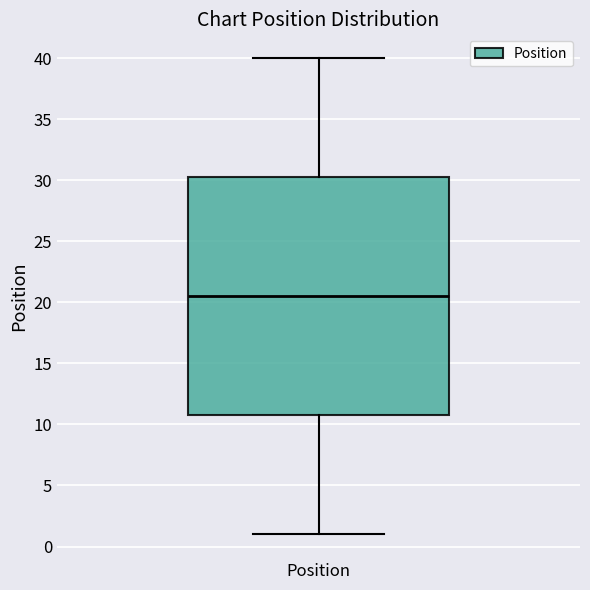

Transcribe this box plot: give where the median line is, the range the box spans, and where the two whiskers end, as read against the y-axis. The values are not printed on the chart, so give them approximately, as read against the axis.

median 20.5, box 11.0 to 30.5, whiskers 1.0 to 40.0